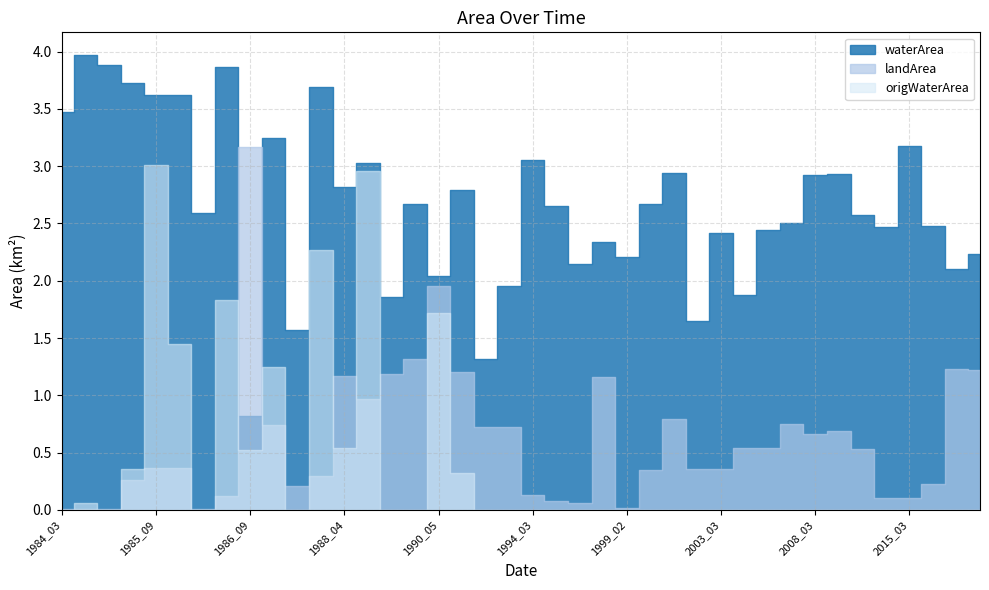

Which series changed the most between 1986_02 and 1986_06?

origWaterArea